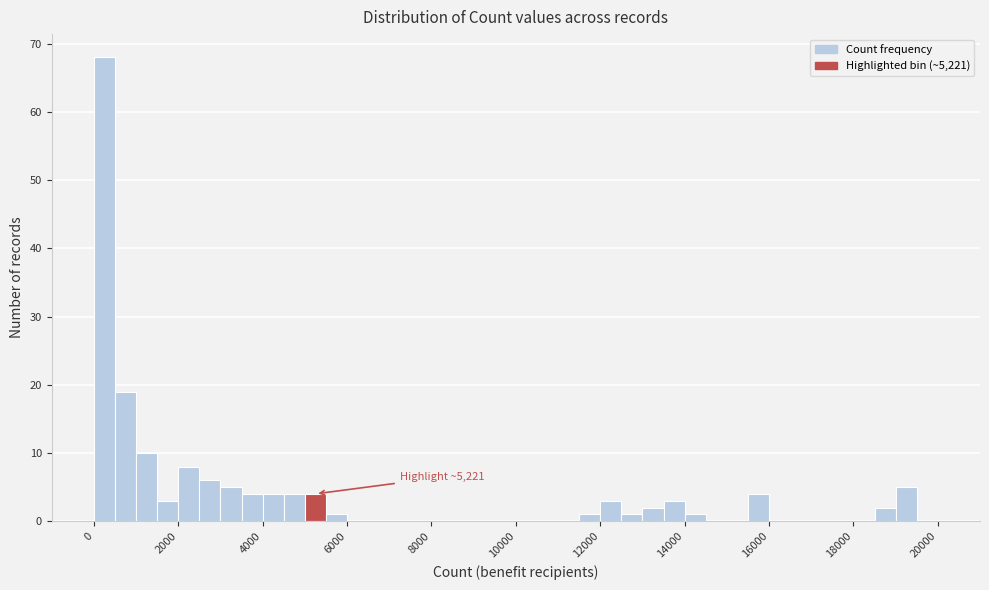

Read against the x-axis, roughly where is the centre of the tallest bar?

200